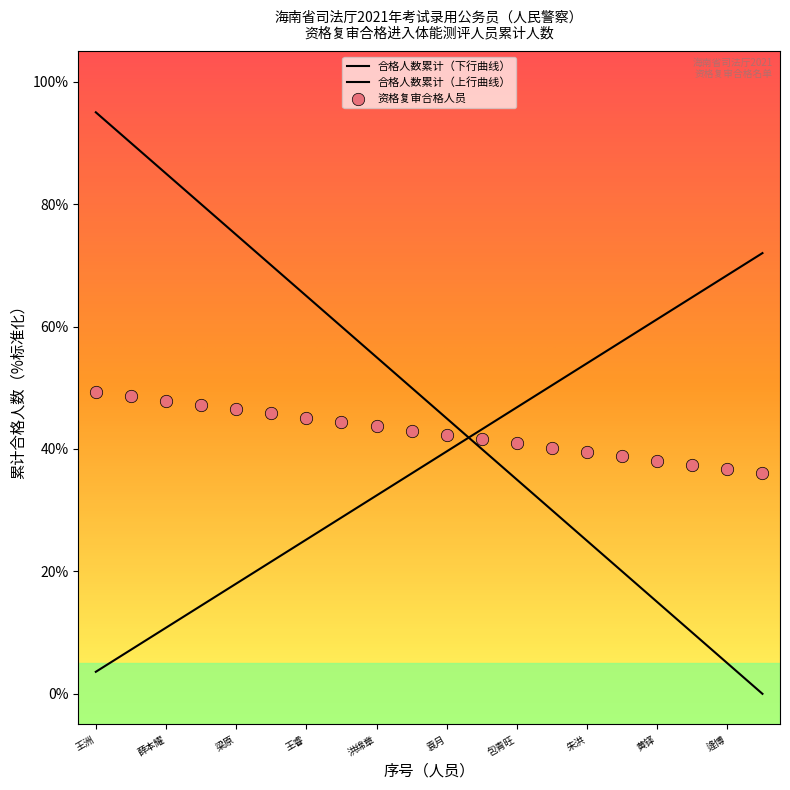

What is the change in value from 王洲 to 邢孔瀚?

-85.0